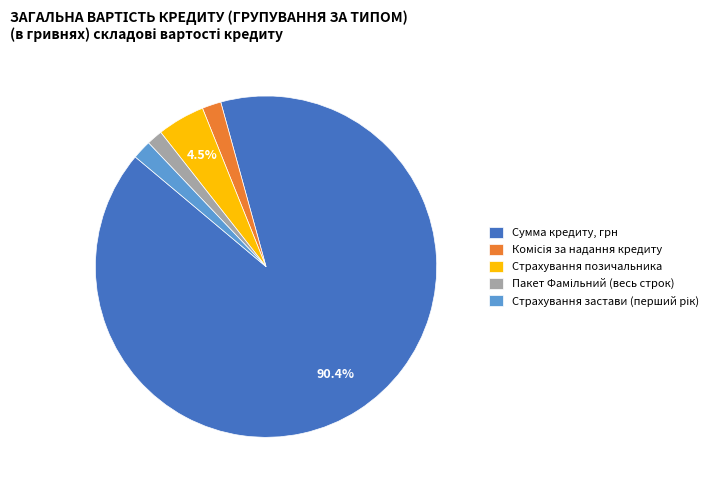

Count the number of slices in the pie.

5